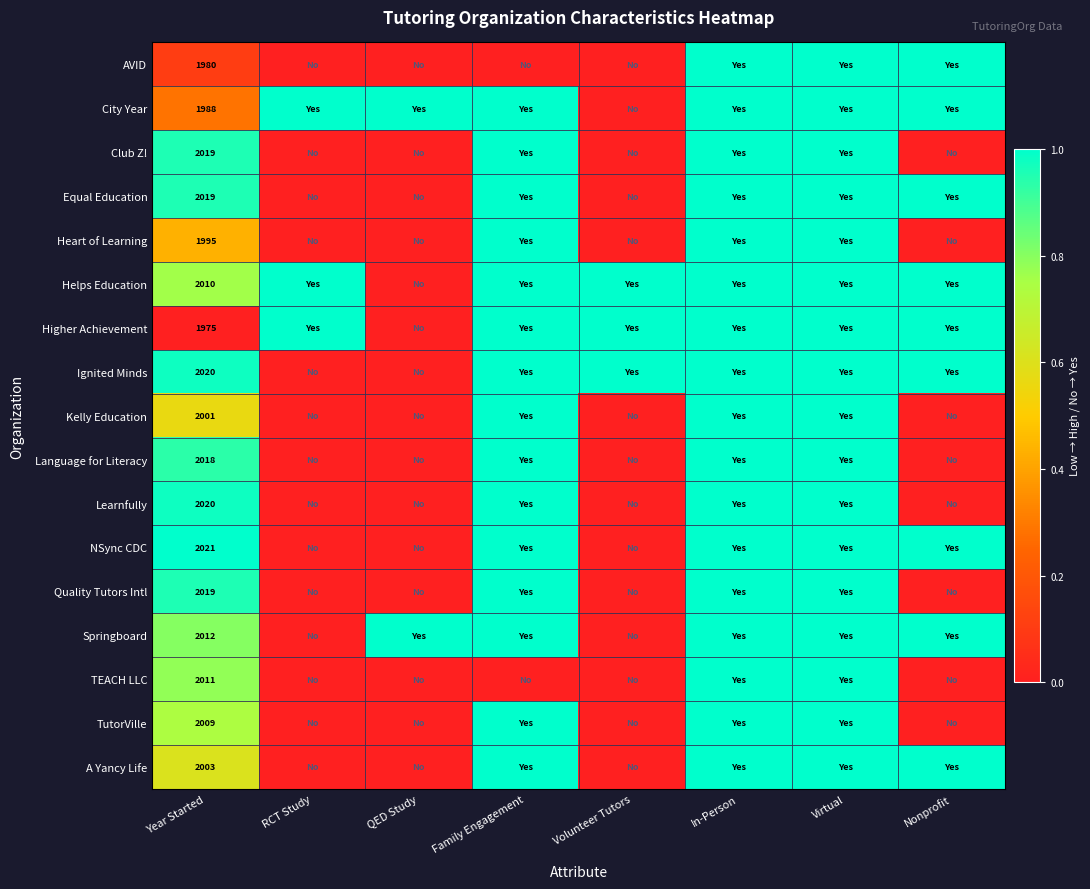

What is the spread (max minus min) of values at Year Started?

46